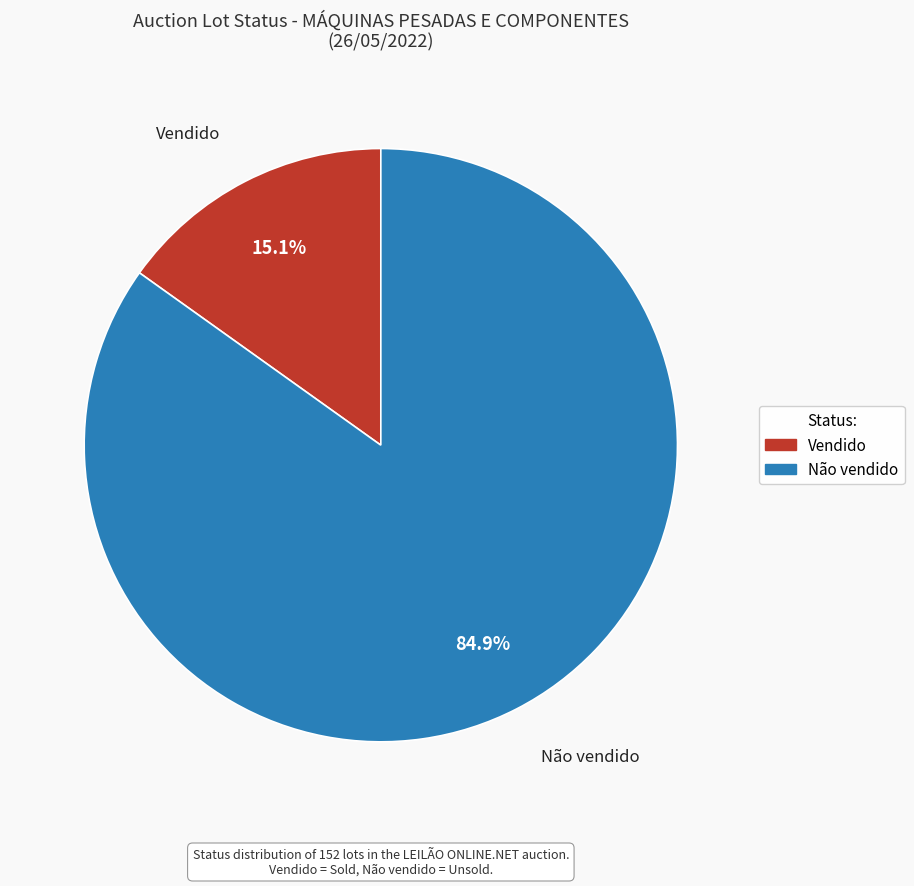

Is there a majority slice in this chart?

Yes